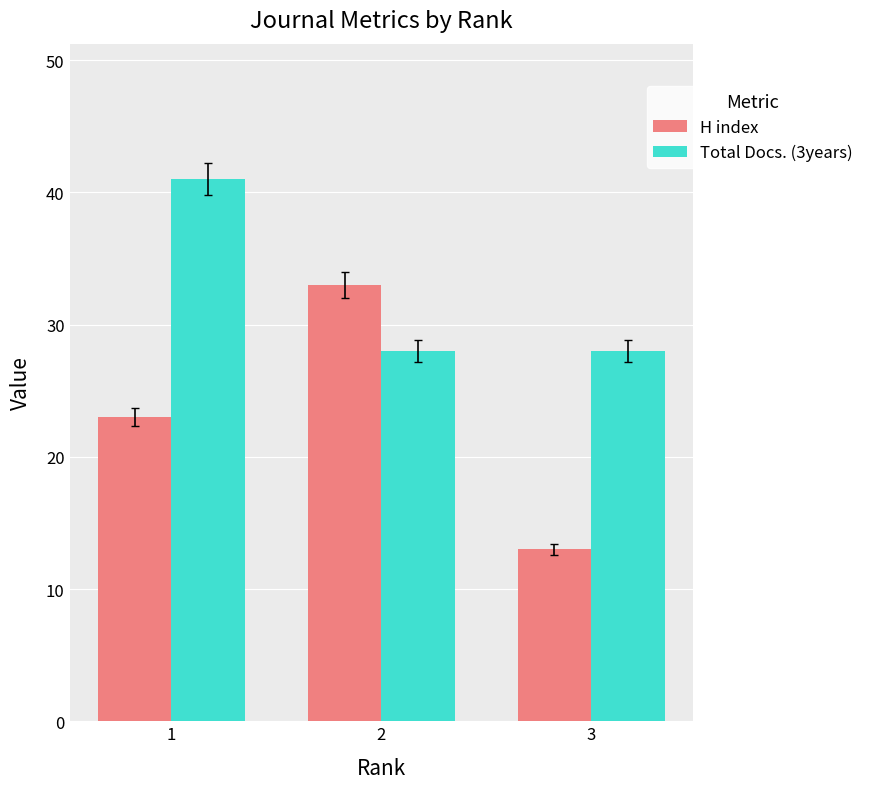

The Total Docs. (3years) series shows 41 at 1. True or false?

True